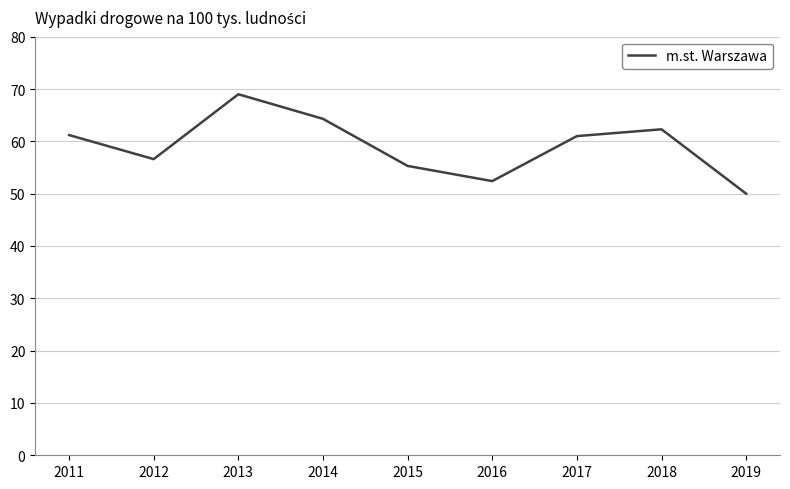

Does the chart display data point markers on the line(s)?

No